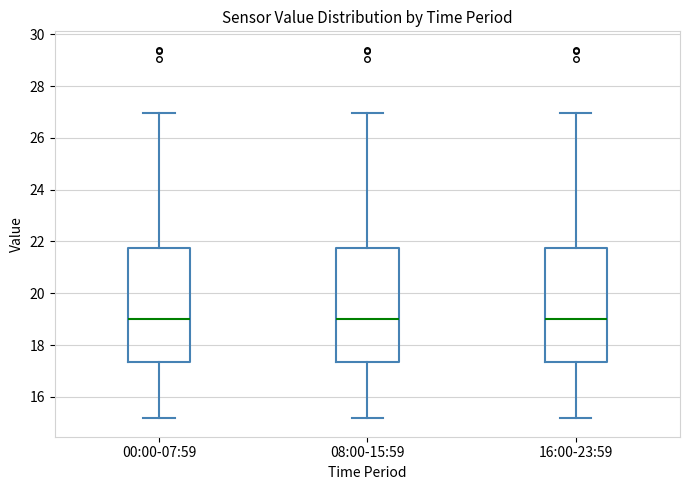

Where does the median line of the box for 08:00-15:59 sit on the y-axis? The values are not printed on the chart, so give them approximately, as read against the axis.

19.0